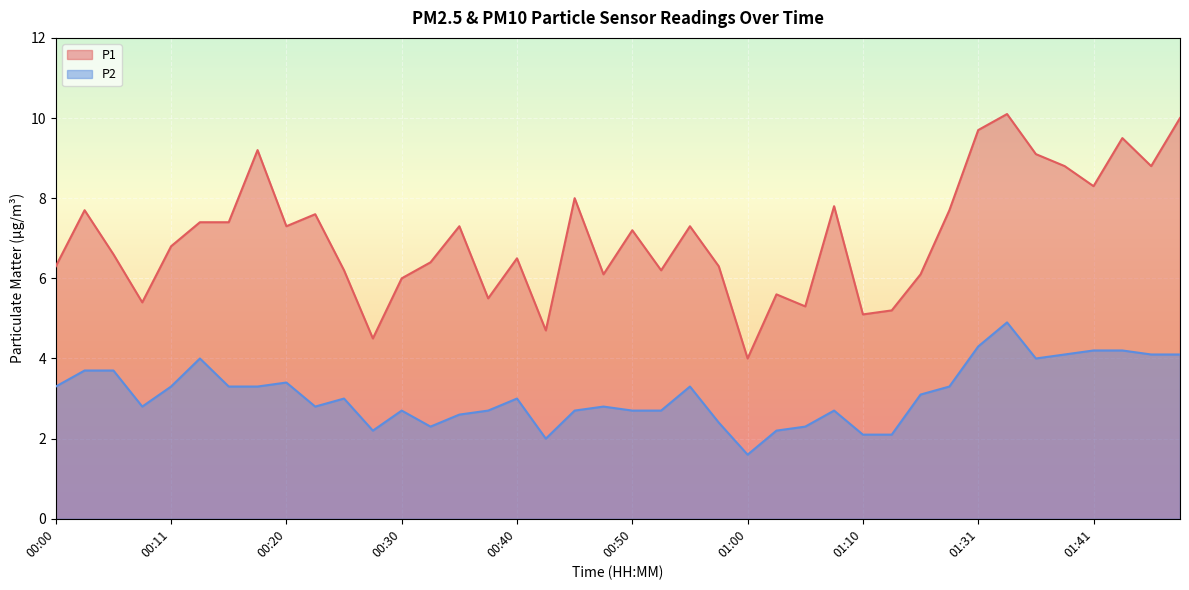

The P1 series shows 7.3 at 00:20. True or false?

True